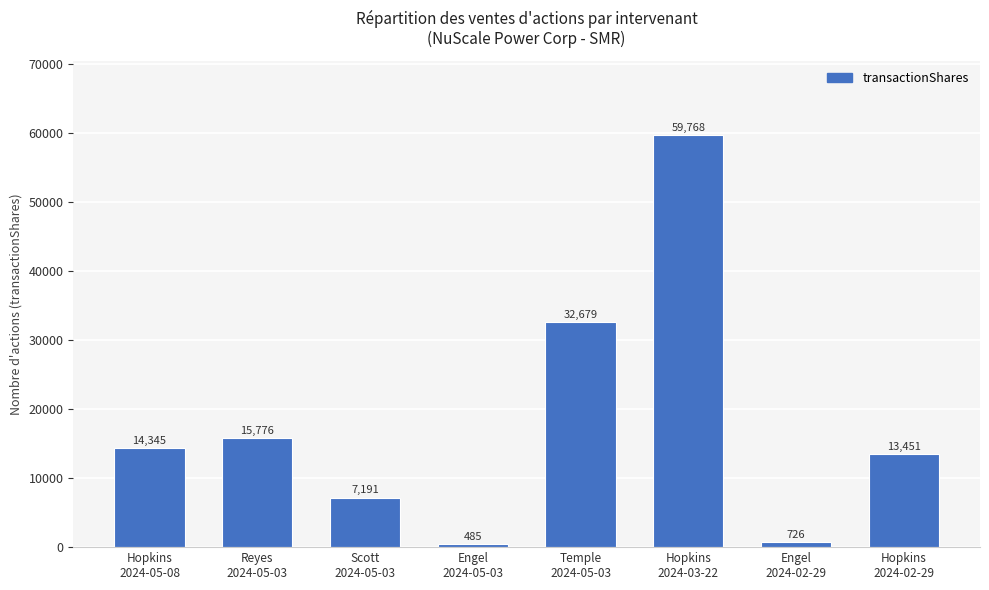

Does the chart contain any negative values?

No